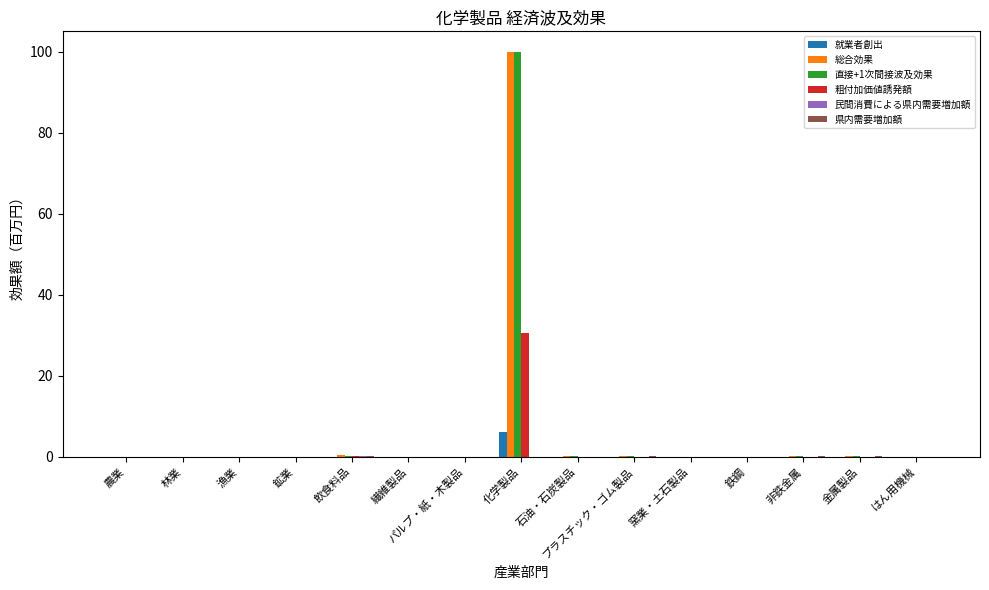

How many series are shown in this chart?

6